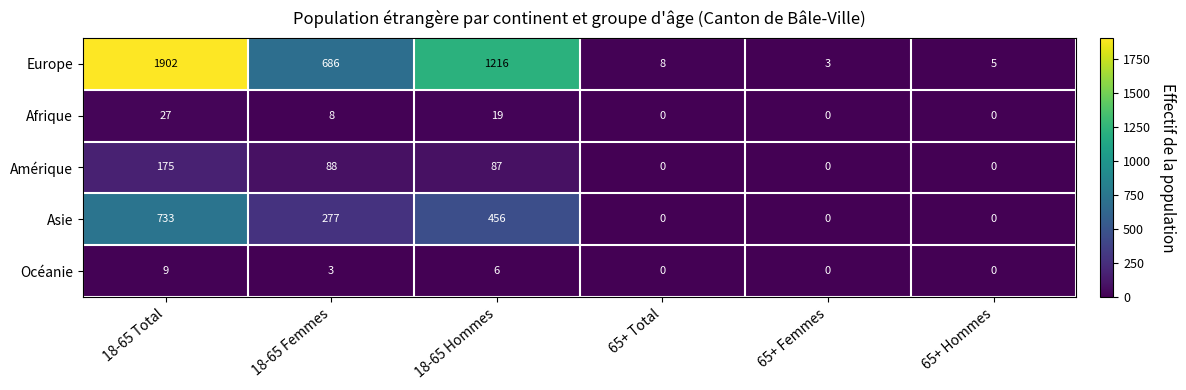

Reading left to right, what are all the values shown in this chart?

Europe: 18-65 Total=1902	18-65 Femmes=686	18-65 Hommes=1216	65+ Total=8	65+ Femmes=3	65+ Hommes=5
Afrique: 18-65 Total=27	18-65 Femmes=8	18-65 Hommes=19	65+ Total=0	65+ Femmes=0	65+ Hommes=0
Amérique: 18-65 Total=175	18-65 Femmes=88	18-65 Hommes=87	65+ Total=0	65+ Femmes=0	65+ Hommes=0
Asie: 18-65 Total=733	18-65 Femmes=277	18-65 Hommes=456	65+ Total=0	65+ Femmes=0	65+ Hommes=0
Océanie: 18-65 Total=9	18-65 Femmes=3	18-65 Hommes=6	65+ Total=0	65+ Femmes=0	65+ Hommes=0